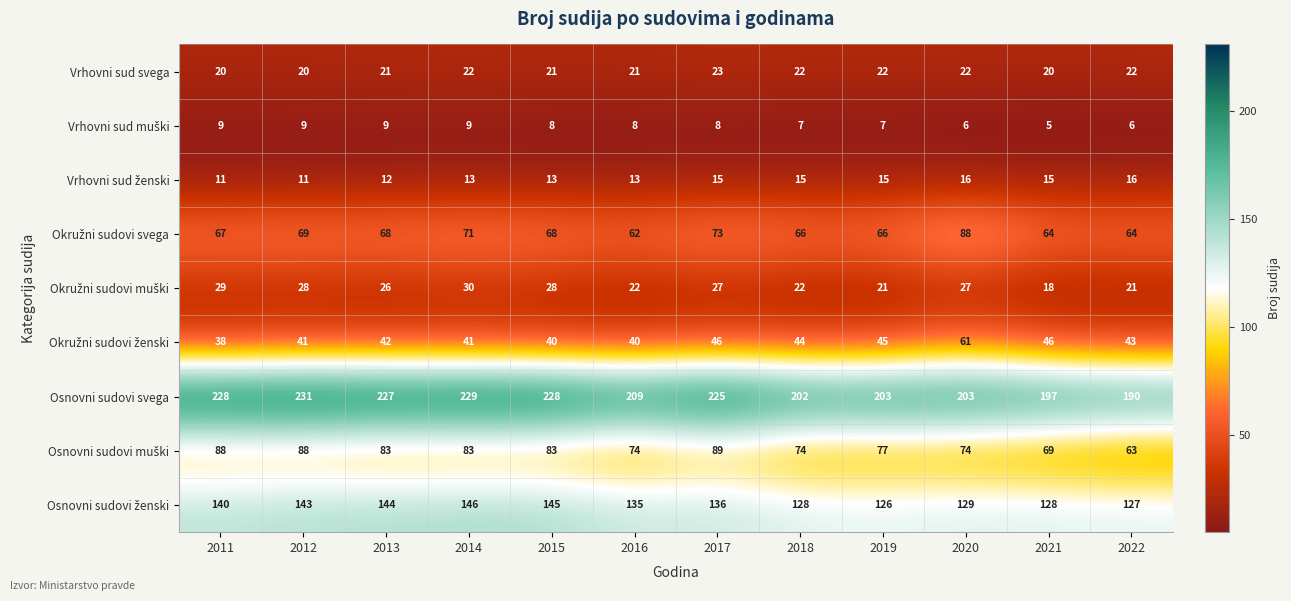

What is the difference between the maximum and minimum values in the Vrhovni sud svega series?

3